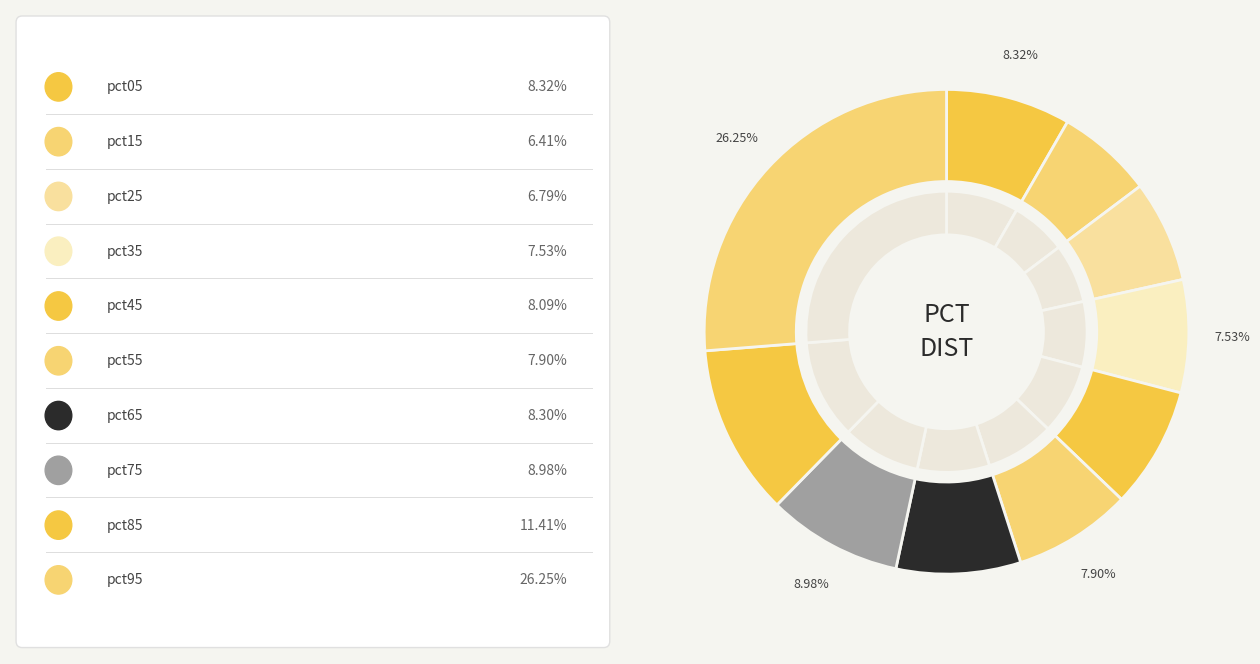

What is the total percentage of pct65 and pct15?

14.7%